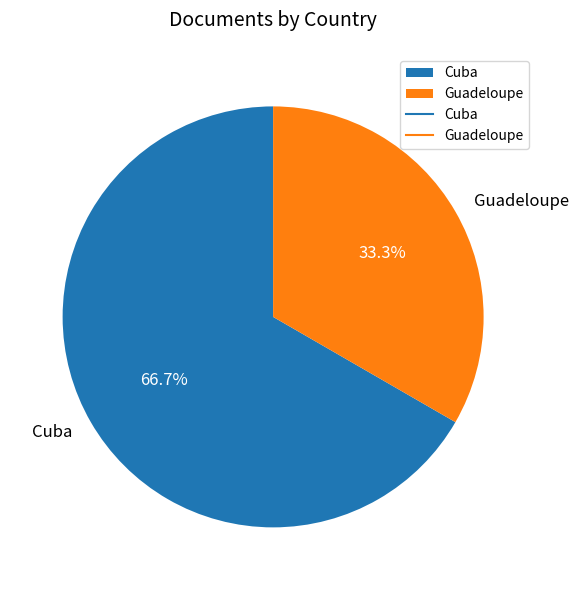

To the nearest percent, what is the average slice percentage?

50%